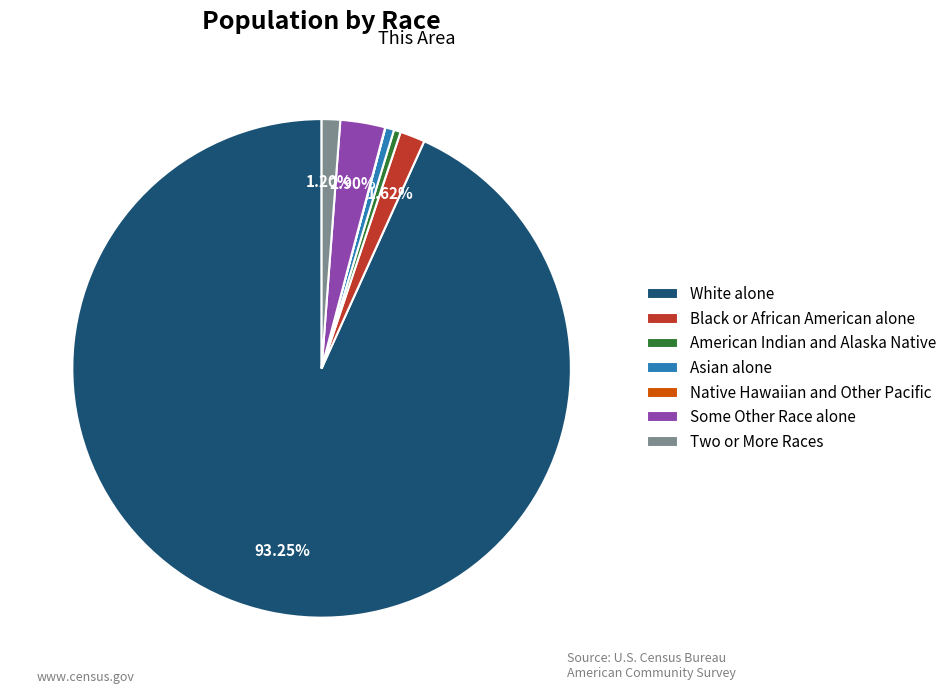

Do Some Other Race alone and Two or More Races together represent more than half of the pie?

No